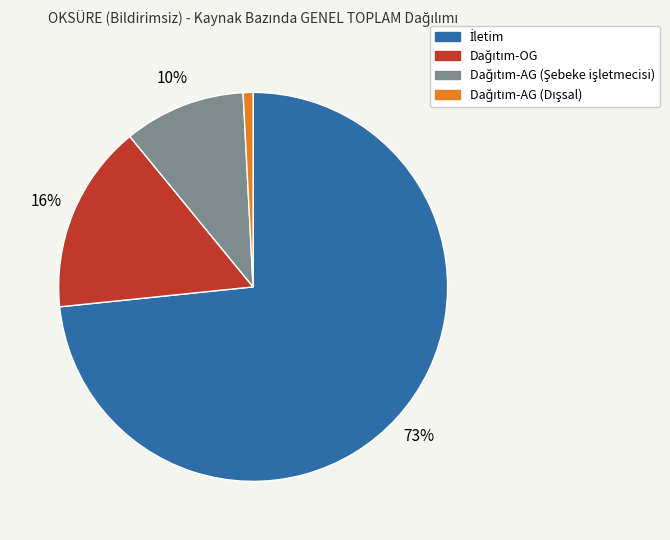

Count the number of slices in the pie.

4